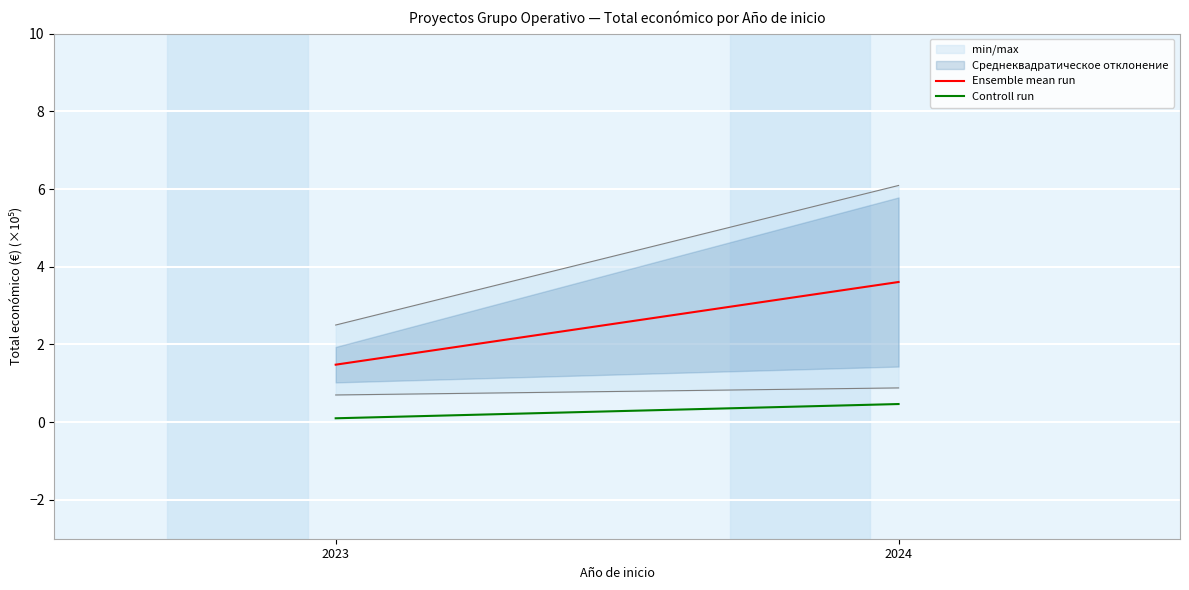

Is the value of Controll run at 2024 greater than the value of Ensemble mean run at 2024?

No